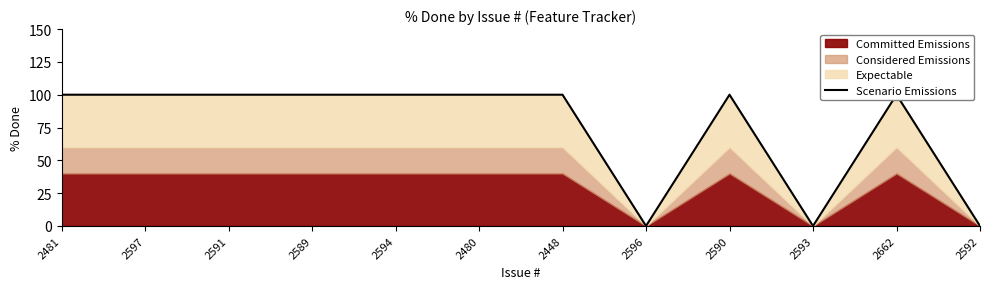

At which category does the chart reach its minimum across all series?

2596